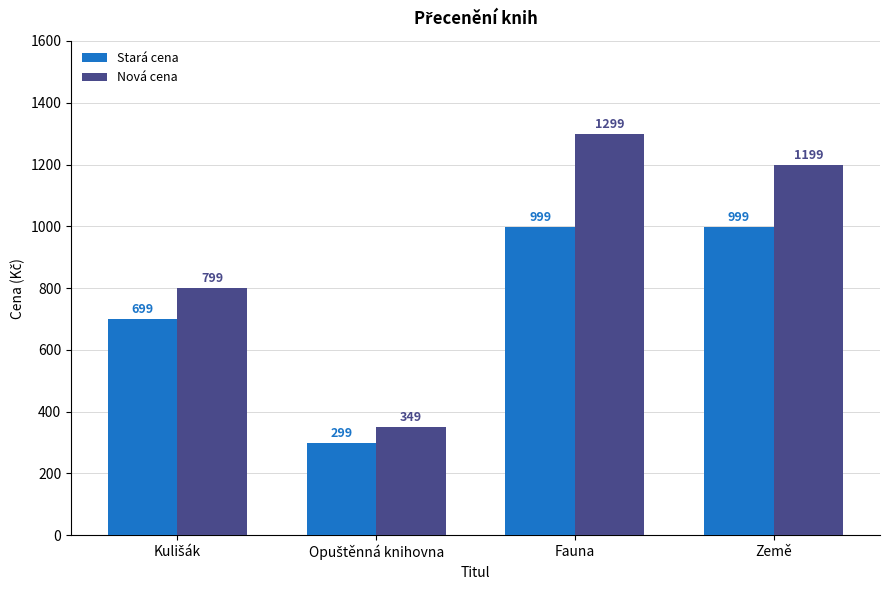

What is the difference between the highest and lowest values at Fauna?

300